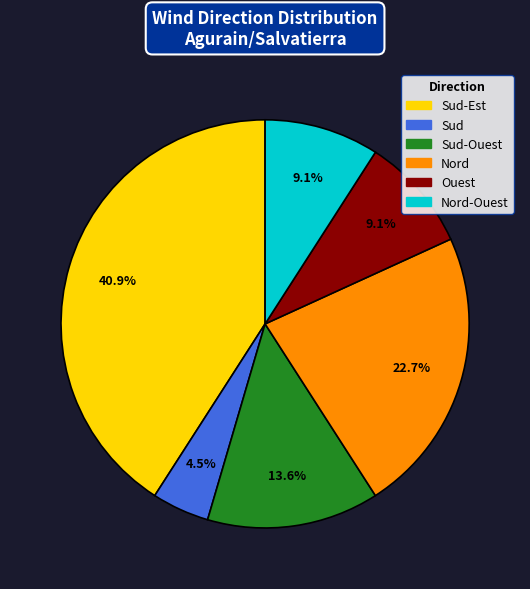

Is there any slice that represents more than half of the pie?

No